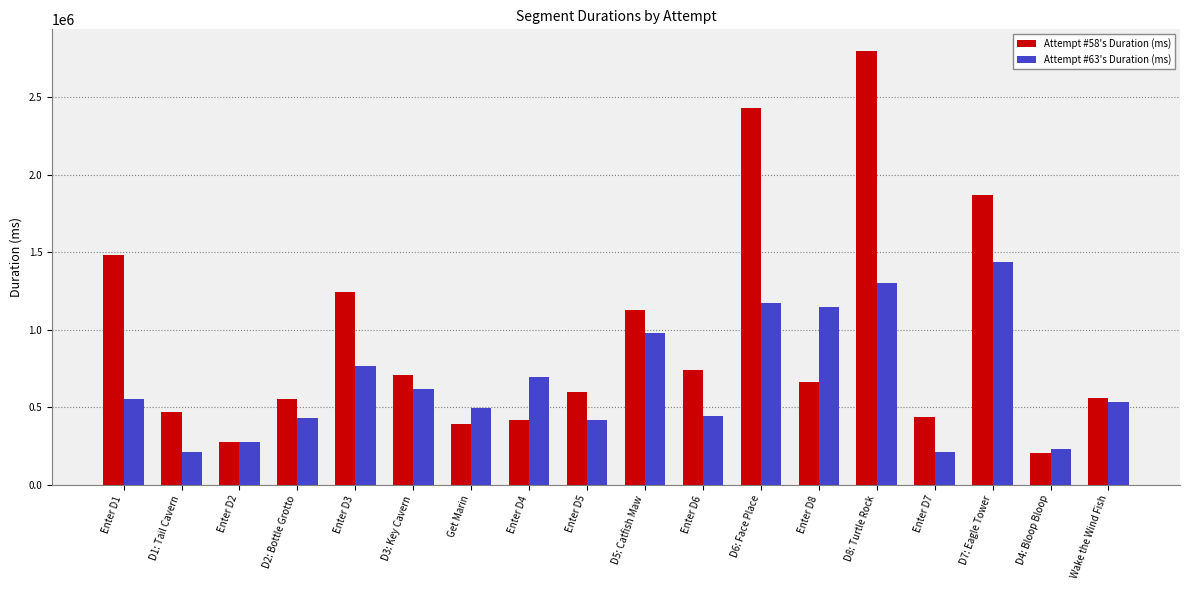

At which category is the sum across all series the highest?

D8: Turtle Rock